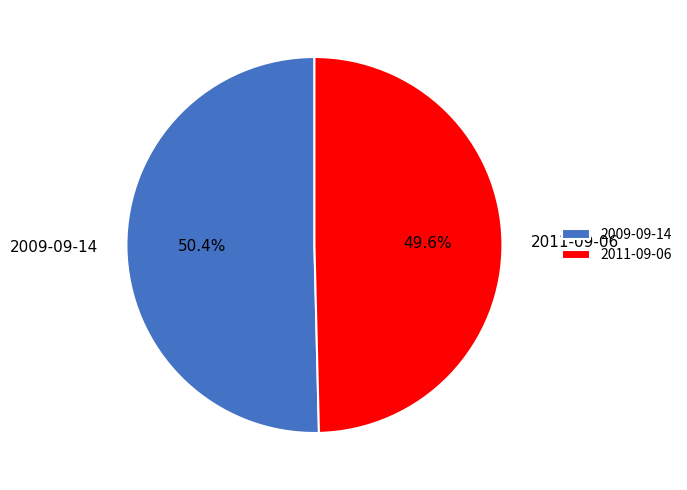

Which category has the smallest portion of the pie?

2011-09-06